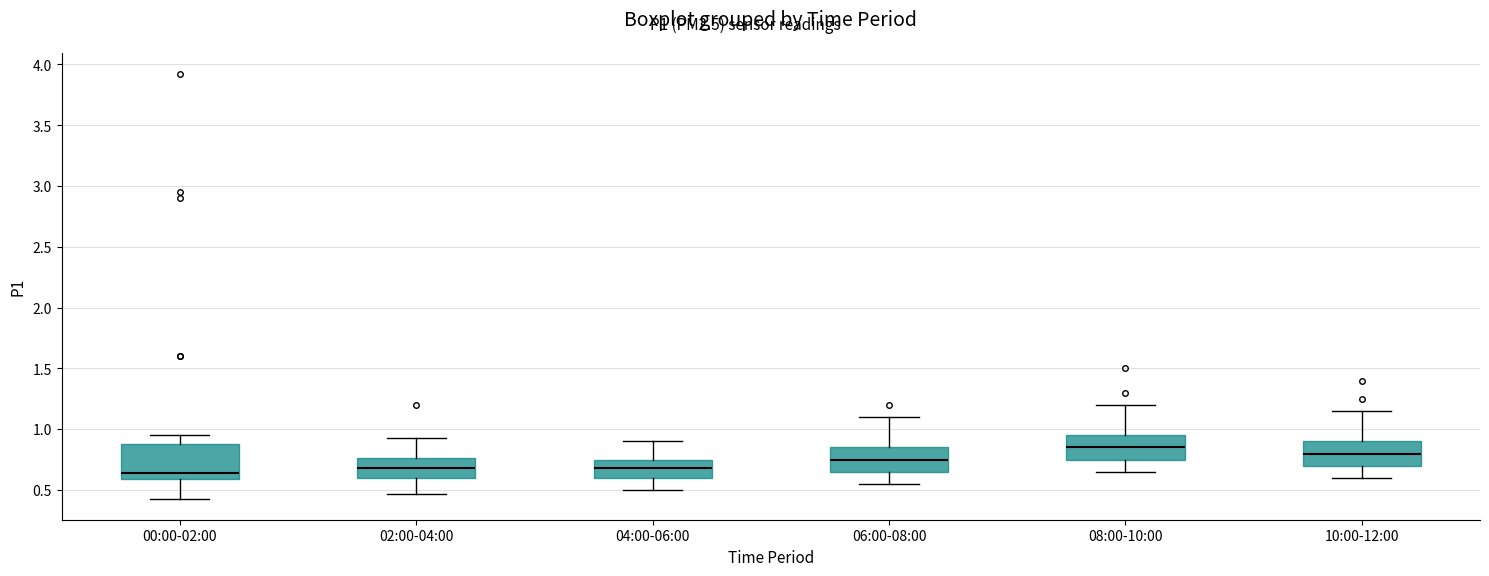

Reading left to right, transcribe this box plot: for each box, give where its median line is, the range the box spans, and where its two whiskers end, as read against the y-axis. The values are not printed on the chart, so give them approximately, as read against the axis.

00:00-02:00: median 0.65, box 0.60 to 0.90, whiskers 0.45 to 0.95
02:00-04:00: median 0.70, box 0.60 to 0.75, whiskers 0.45 to 0.95
04:00-06:00: median 0.70, box 0.60 to 0.75, whiskers 0.50 to 0.90
06:00-08:00: median 0.75, box 0.65 to 0.85, whiskers 0.55 to 1.10
08:00-10:00: median 0.85, box 0.75 to 0.95, whiskers 0.65 to 1.20
10:00-12:00: median 0.80, box 0.70 to 0.90, whiskers 0.60 to 1.15